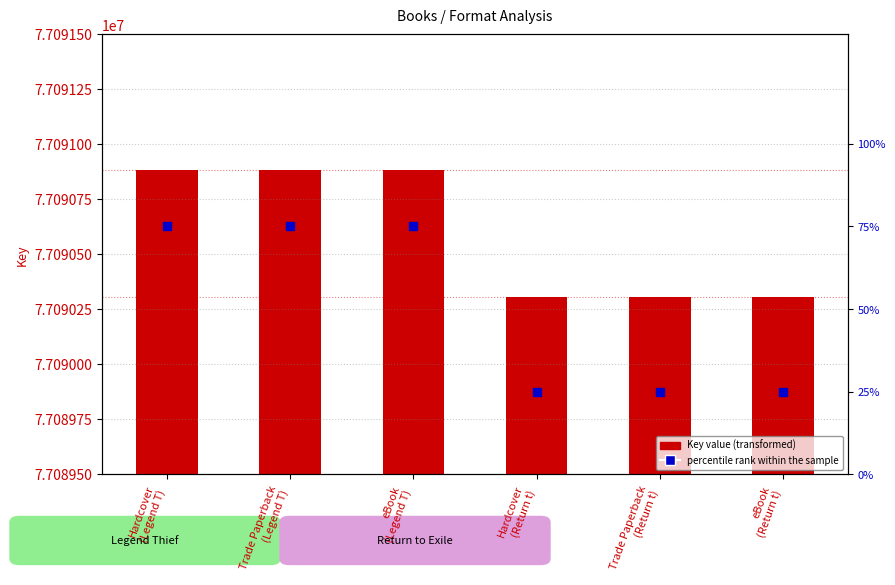

What are all the series names shown in the legend?

Key value, percentile rank within the sample